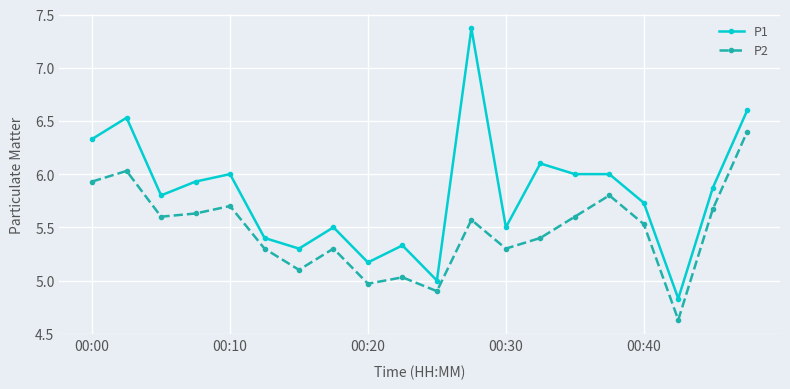

True or false: P2 has more than 0 points higher than both neighbors.

True